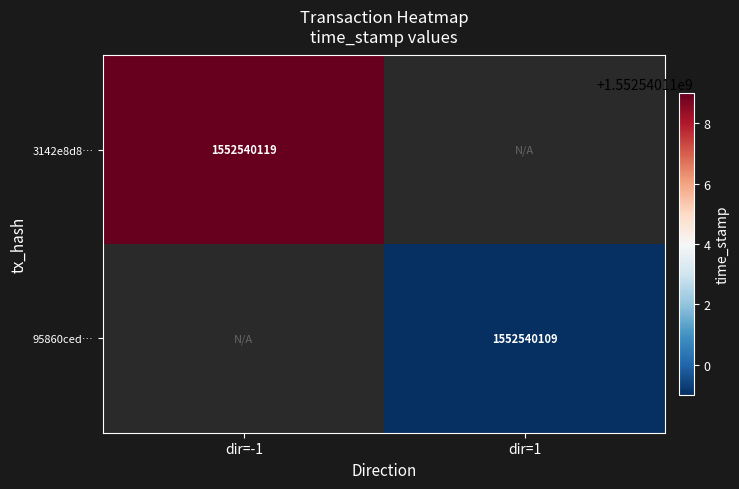

Is the value of 3142e8d8a18f35793d0cf515838b73589b3fef0 at time_stamp greater than the value of 95860ced68e36248892755a57dc242871de4354 at direction?

Yes